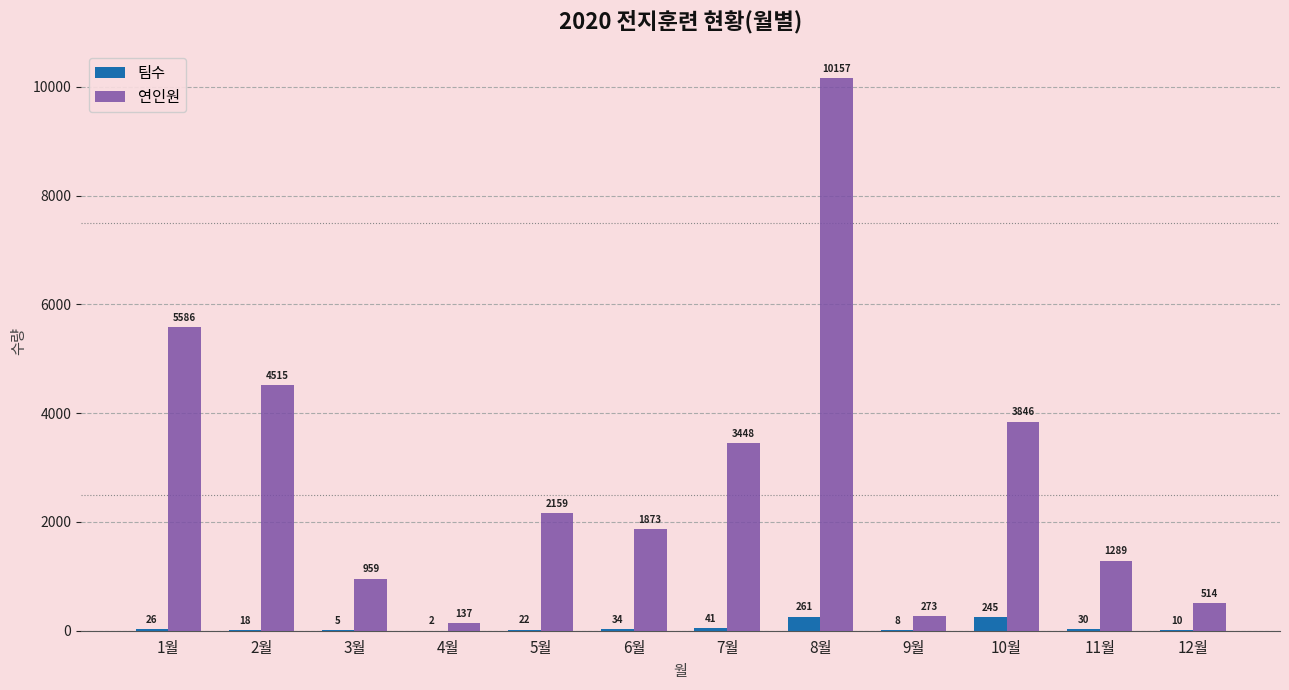

What is the sum of the 팀수 values at 2월 and 8월?

279